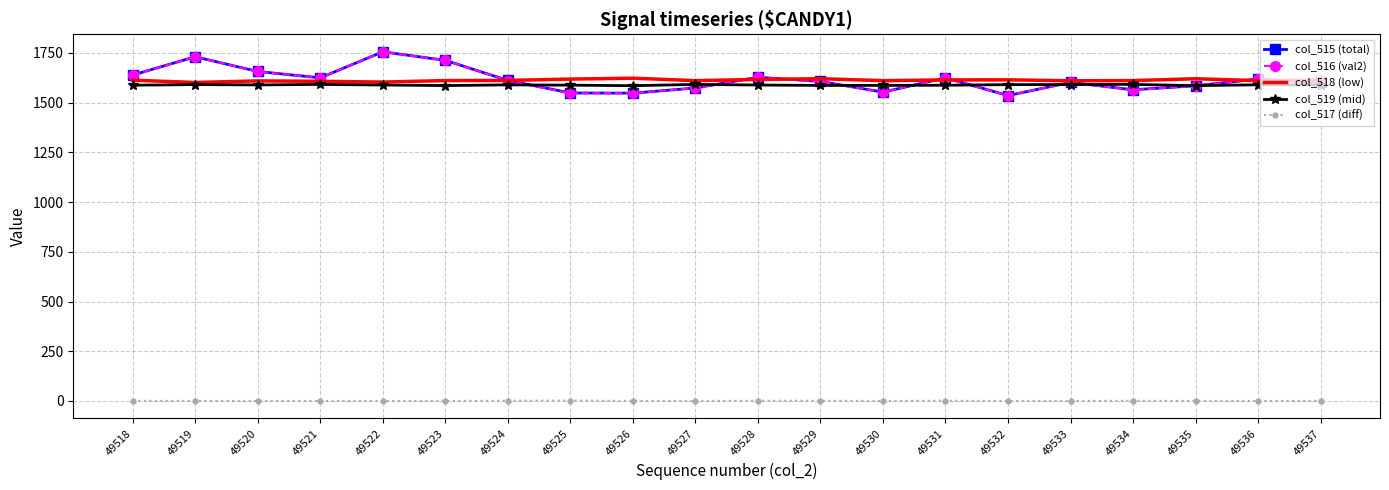

What is the difference between the maximum and minimum values in the col_519 (mid) series?

6.6